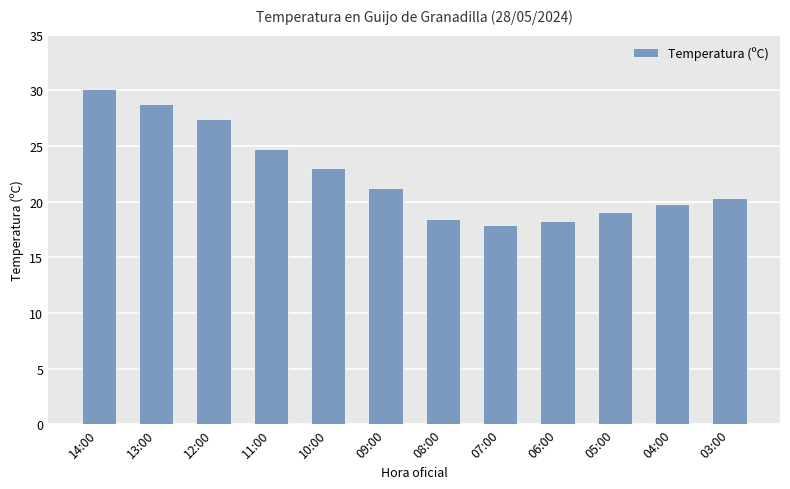

What value does the data have at 12:00?

27.4